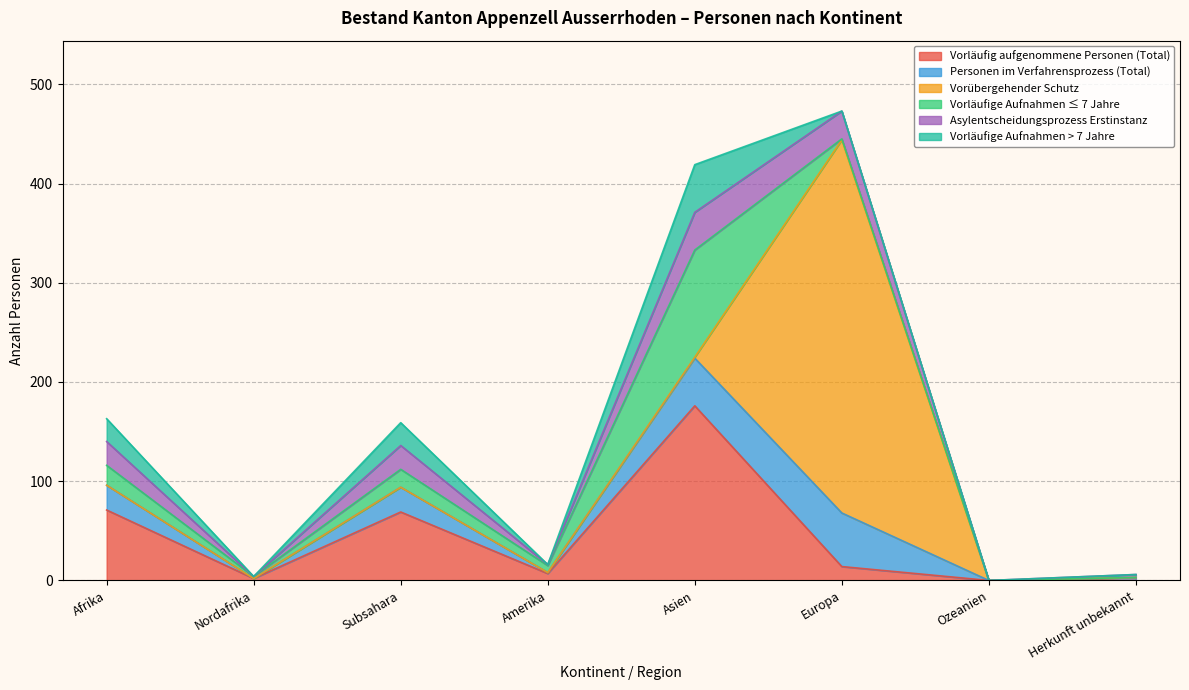

List the labels in order of Vorübergehender Schutz value, largest first.

Europa, Asien, Afrika, Nordafrika, Subsahara, Amerika, Ozeanien, Herkunft unbekannt